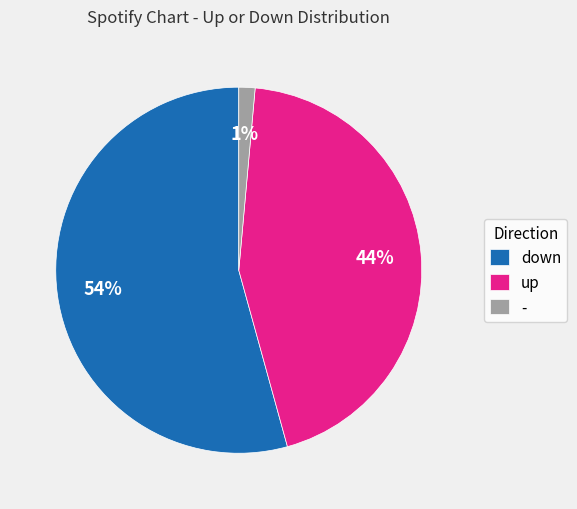

To the nearest percent, what portion does - represent?

1%